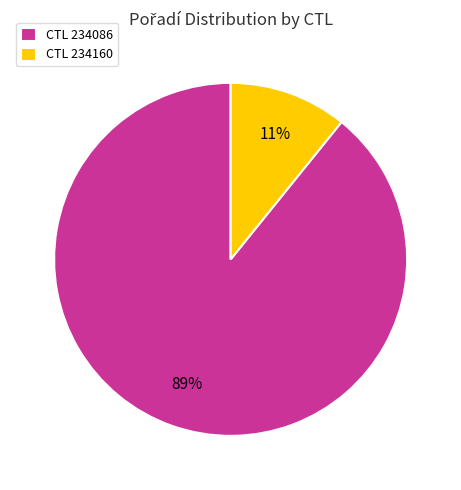

How many segments does this pie chart have?

2